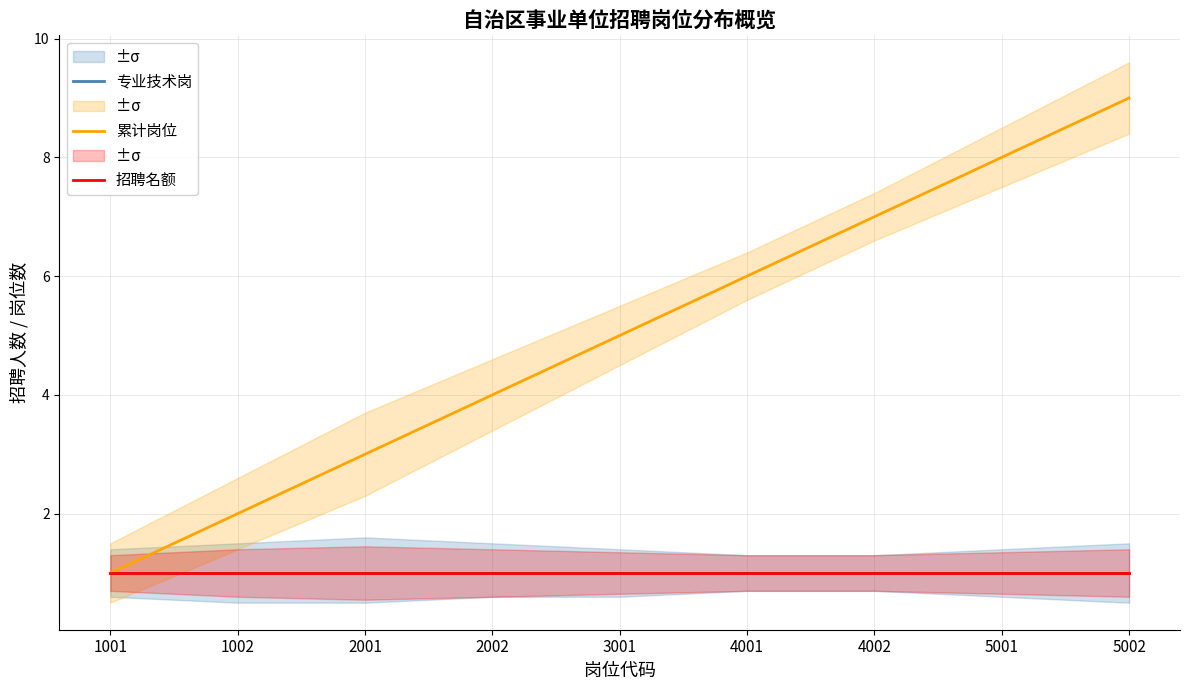

What is the total value across all series at 4002?

9